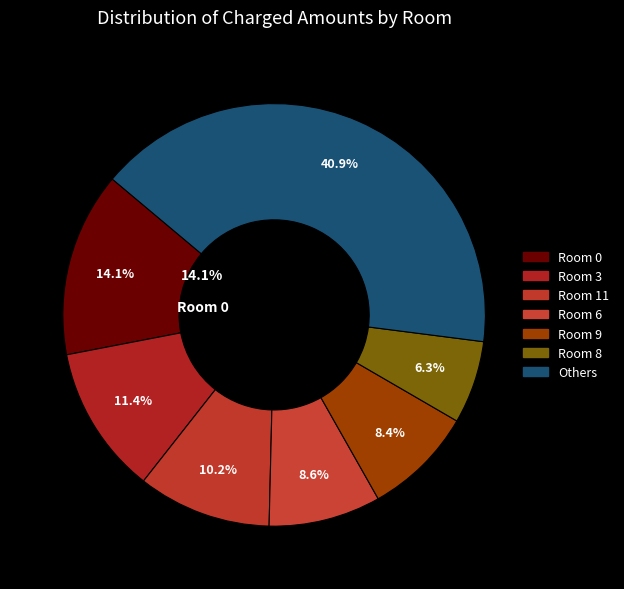

Is there a majority slice in this chart?

No